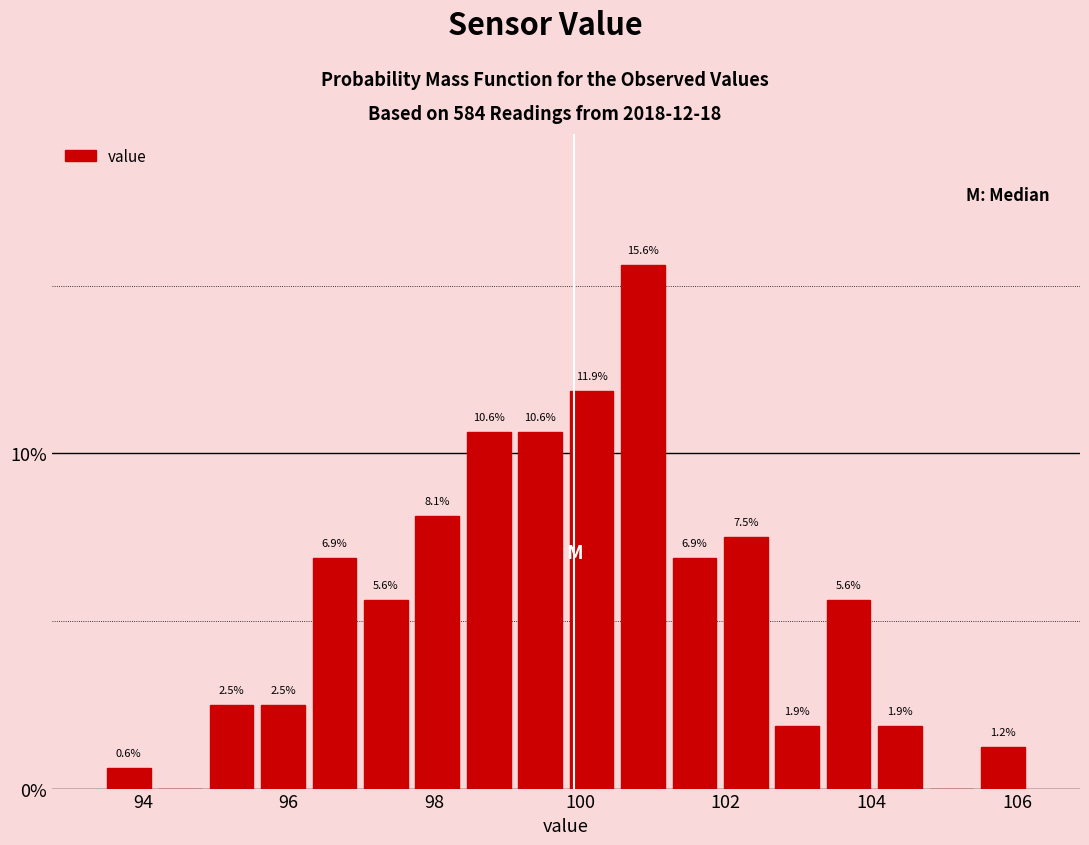

Read against the x-axis, roughly where is the centre of the tallest bar?

100.8